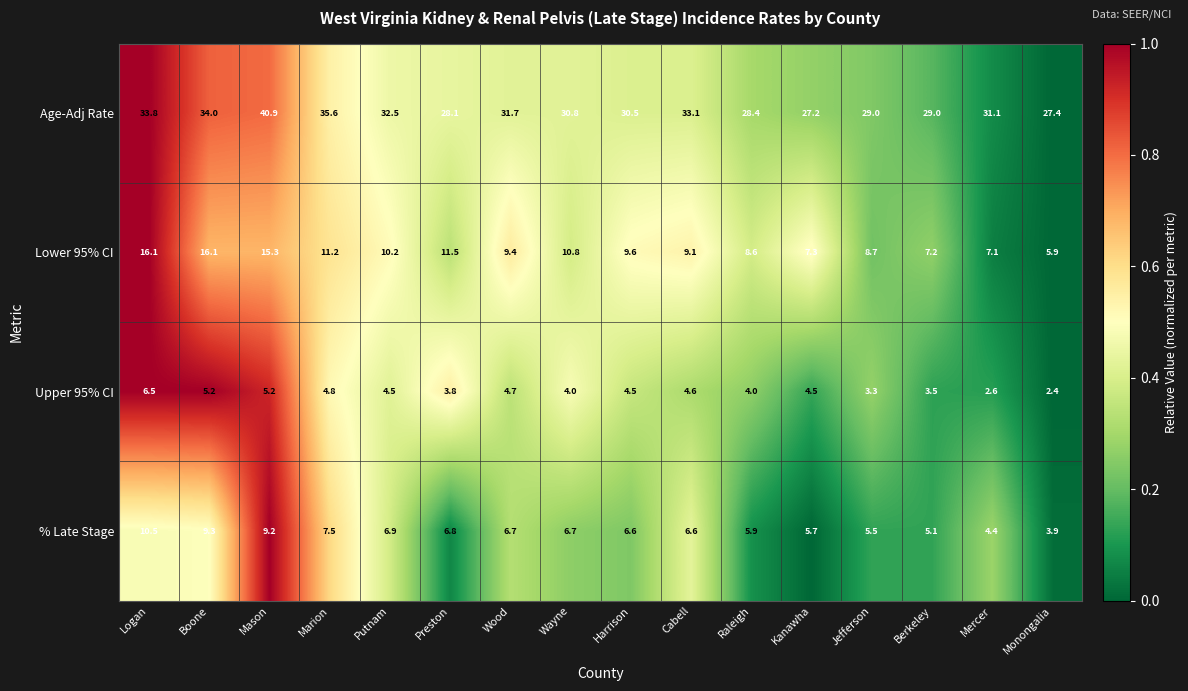

Which series has the widest spread of values?

Age-Adj Rate